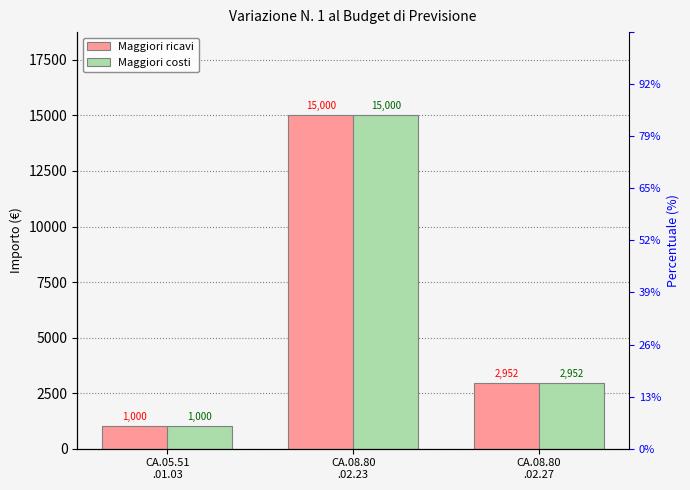

What is the approximate value of Maggiori costi at CA.08.80
.02.27, to the nearest 100?

3000